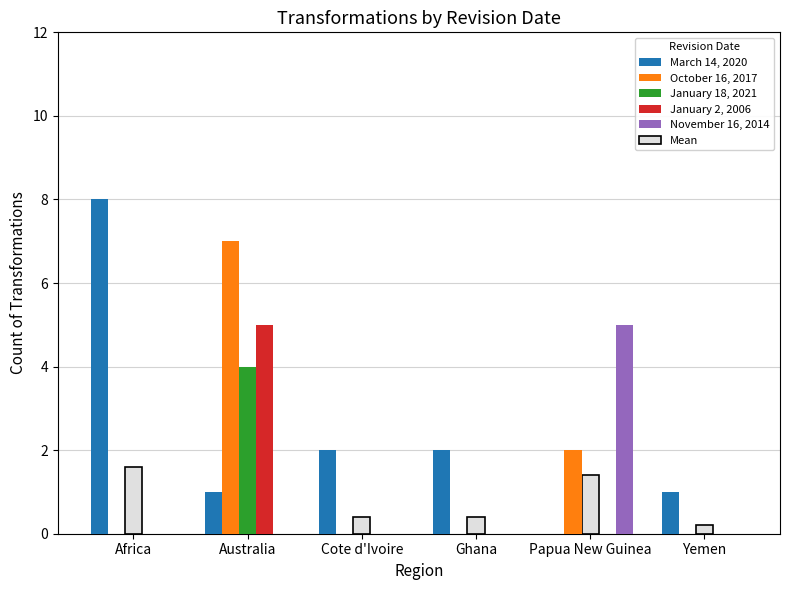

What is the highest value of the November 16, 2014 series?

5.0